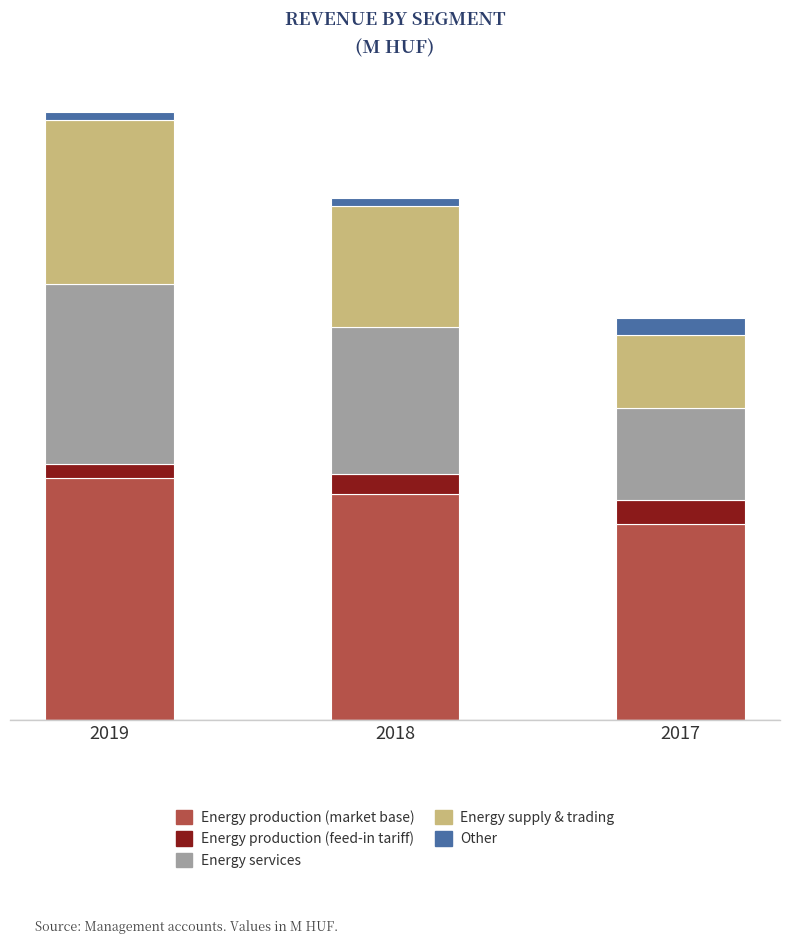

At which label does Energy supply & trading first exceed 5120?

2019